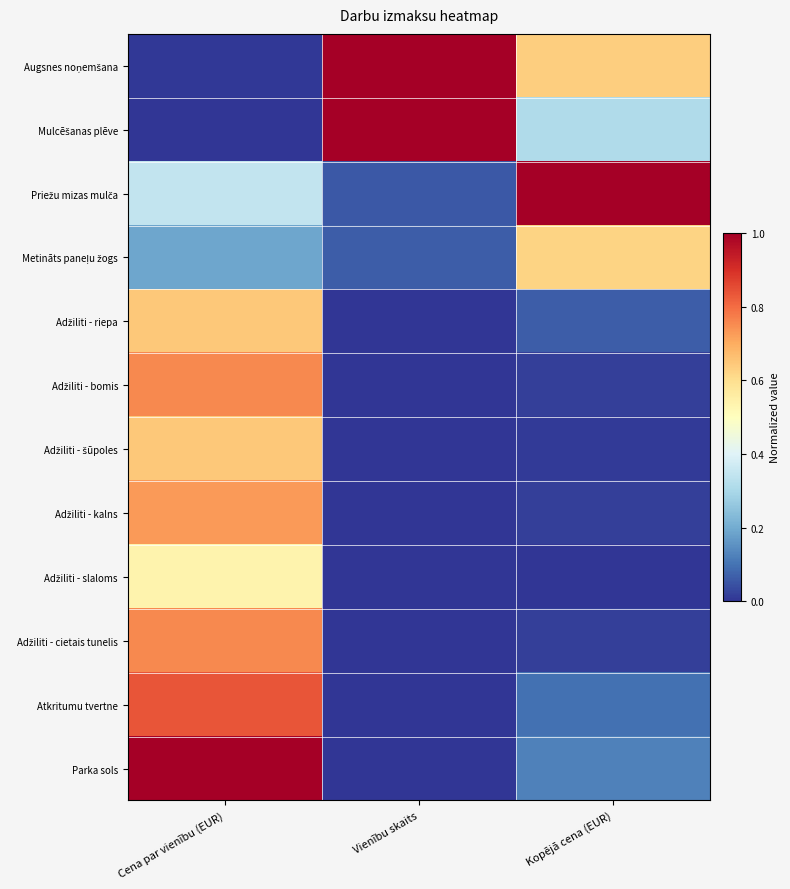

Which label corresponds to the smallest value in the chart?

Cena par vienību (EUR)